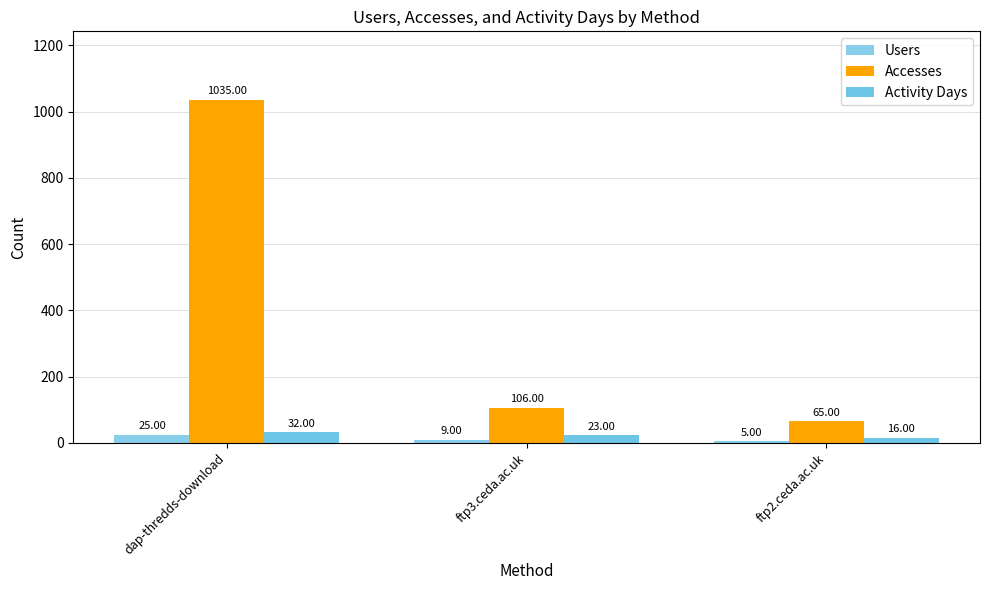

Is the value of Users at dap-thredds-download greater than the value of Accesses at ftp3.ceda.ac.uk?

No